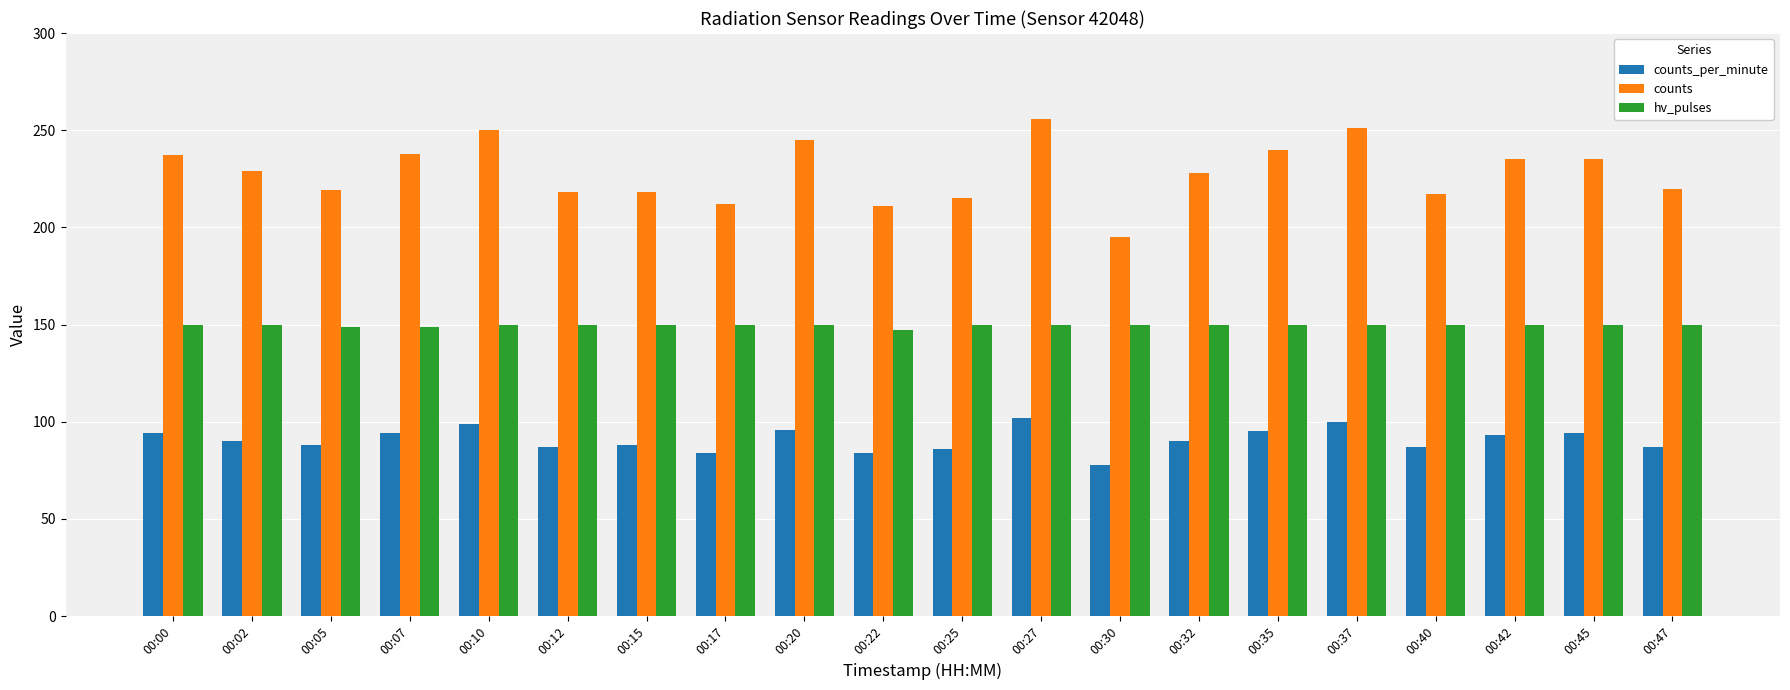

What is the sum of all hv_pulses values?

2995